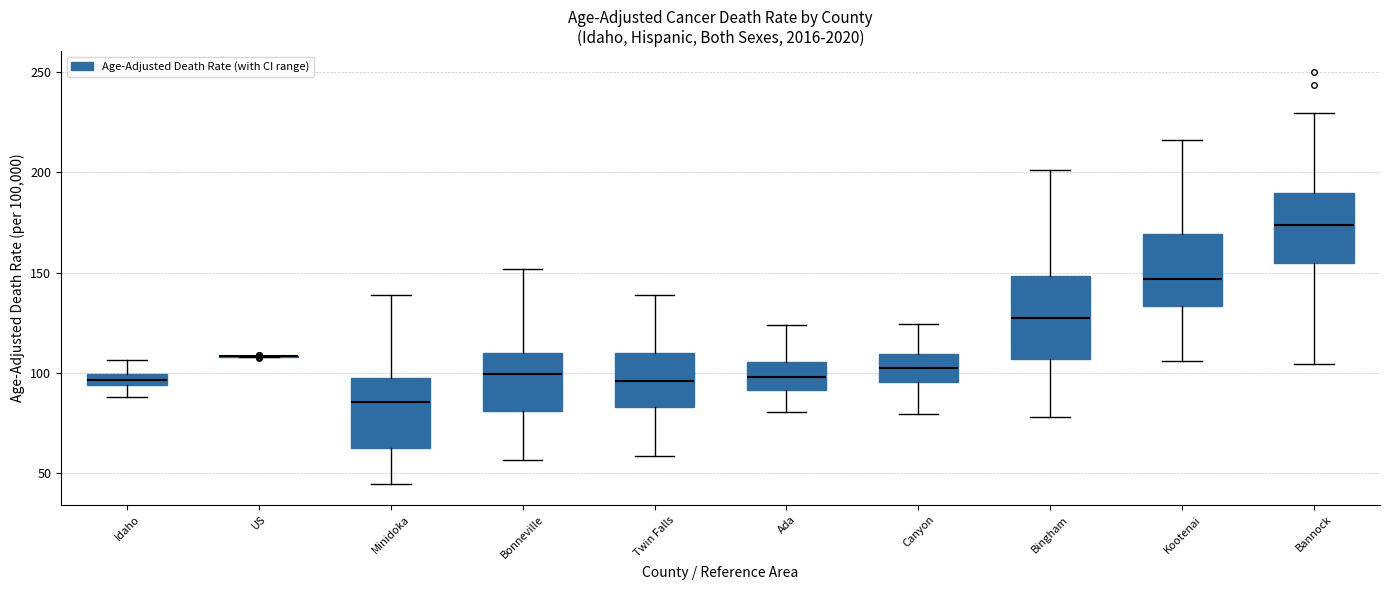

Which box is the tallest, from its lower edge to its upper edge?

Bingham